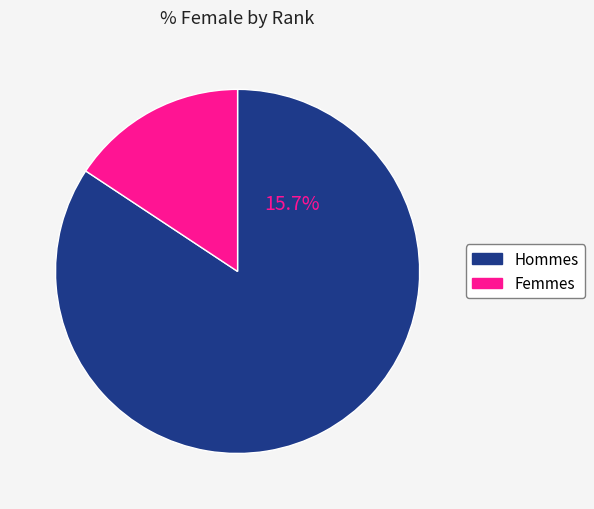

Is there a majority slice in this chart?

Yes